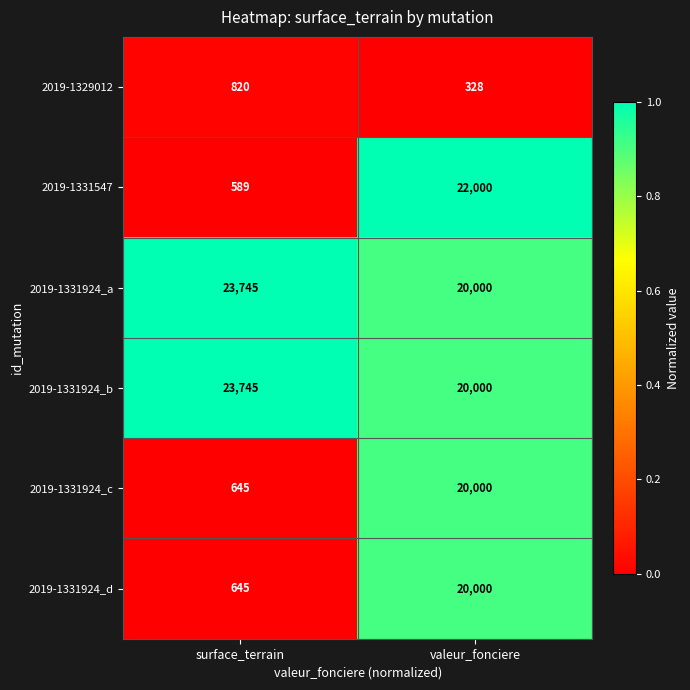

Which series has the largest range (max minus min)?

2019-1331547